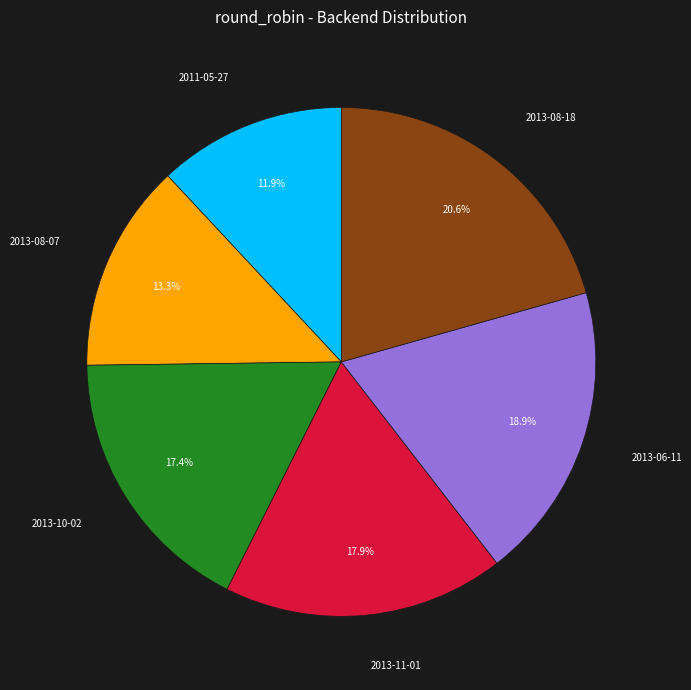

True or false: 2013-06-11 accounts for 19% of the total.

True